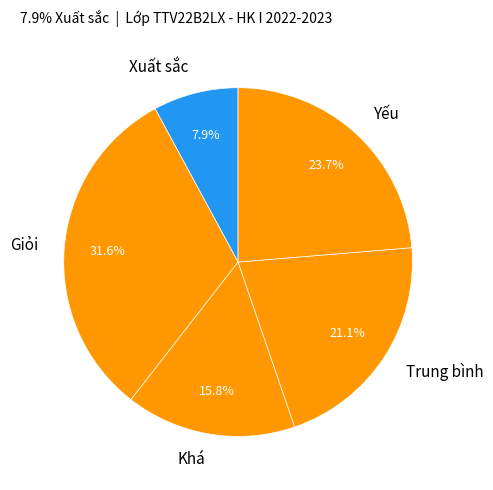

Rank the categories by value from lowest to highest.

Xuất sắc, Khá, Trung bình, Yếu, Giỏi